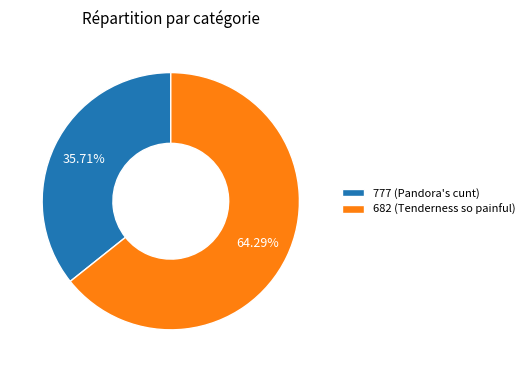

To the nearest percent, what percentage of the pie is 682 (Tenderness so painful)?

64%